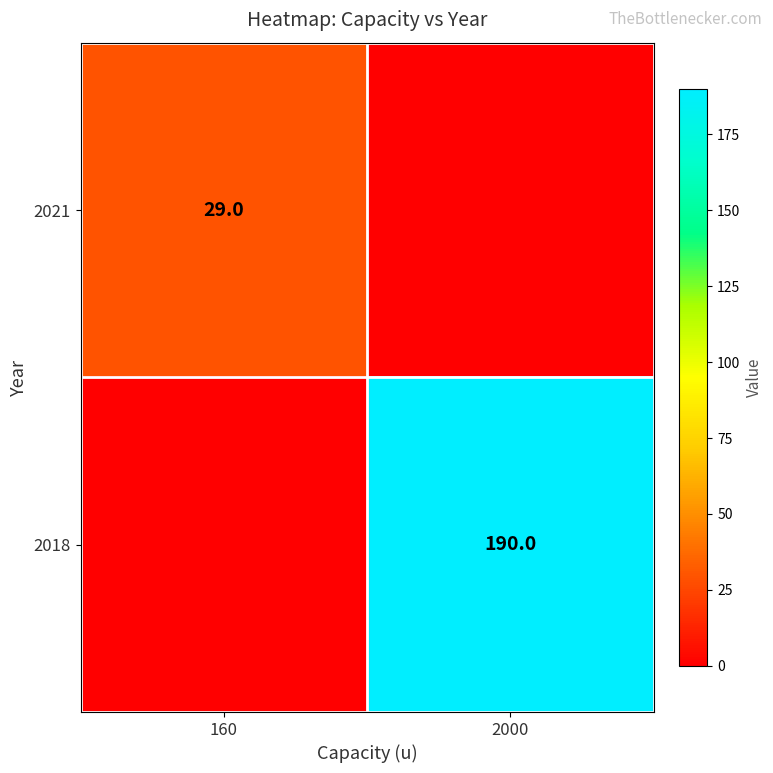

True or false: 2018 has a value of 190 at 2000.

True